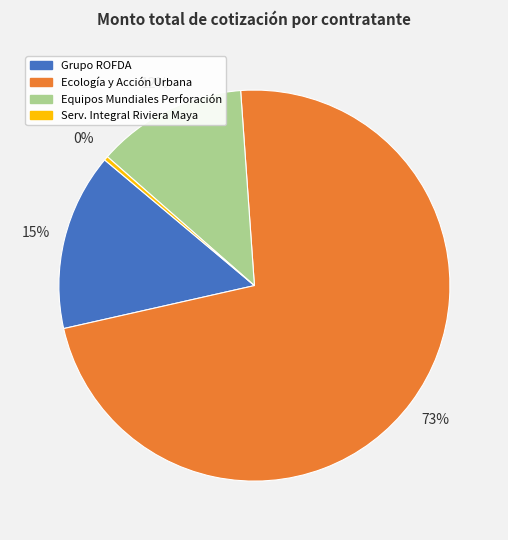

Does any single category account for the majority?

Yes